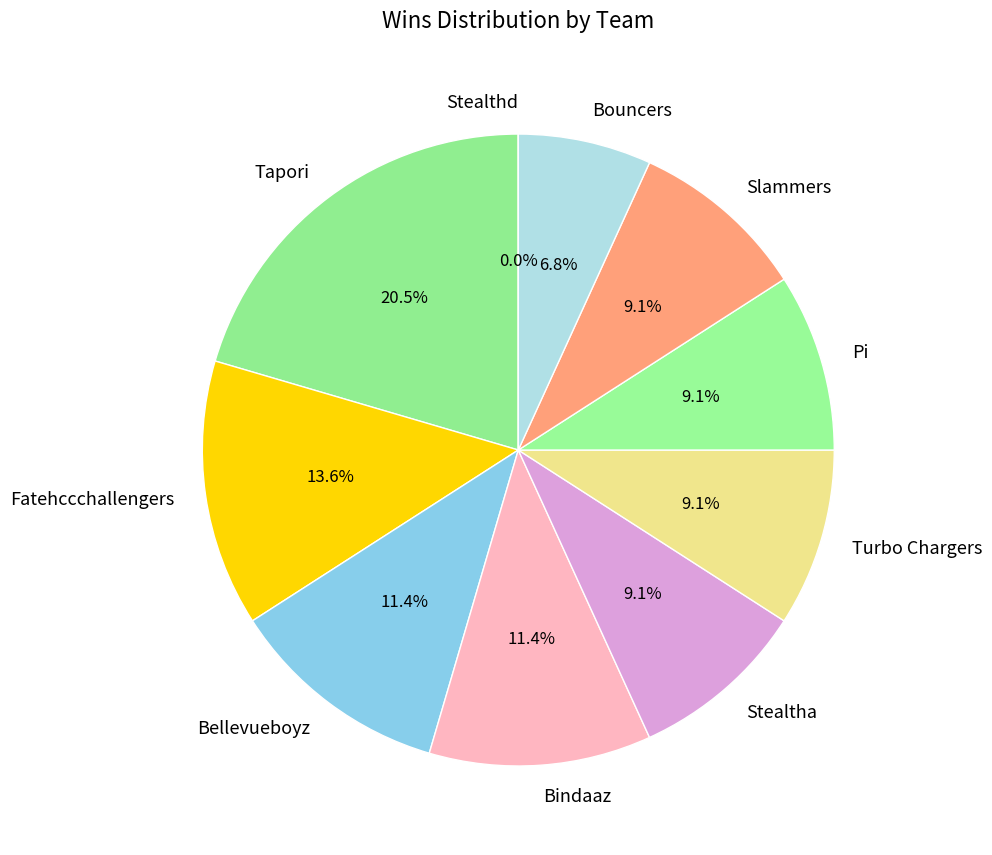

To the nearest percent, what is the difference between the largest and smallest slice percentages?

20%